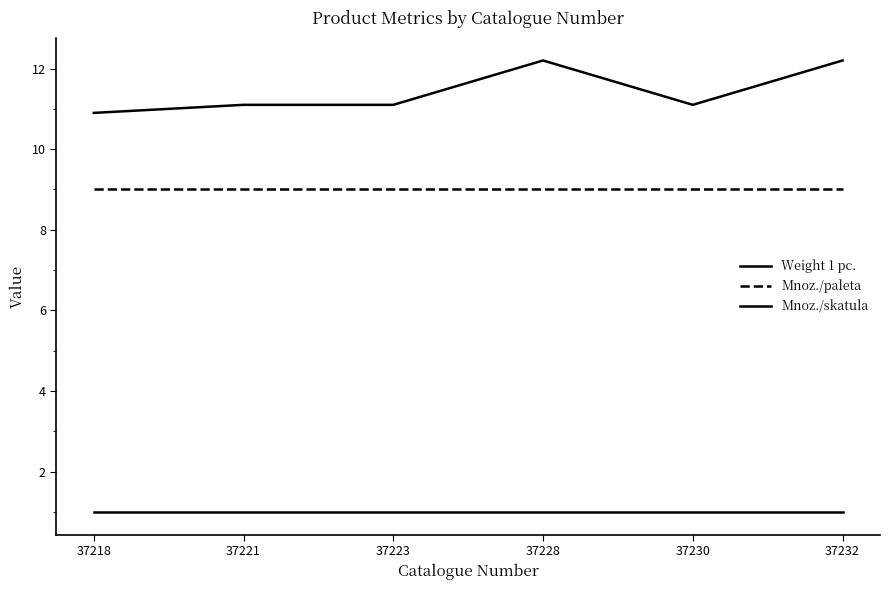

True or false: Mnoz./skatula and Weight 1 pc. intersect in this chart.

False